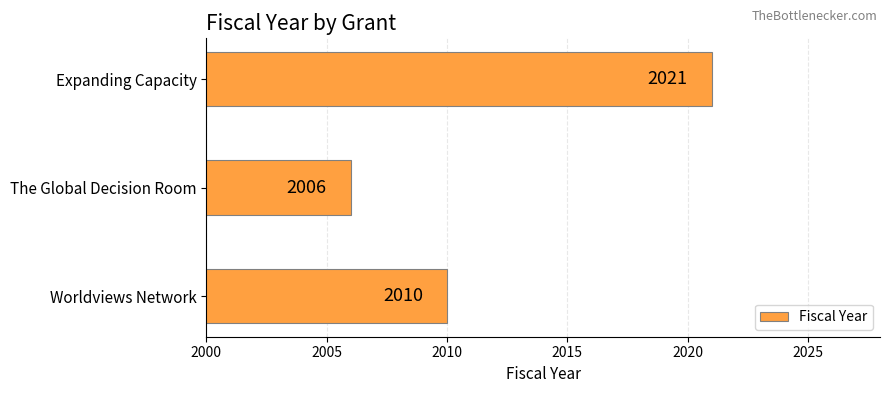

How many data points does each series have?

3